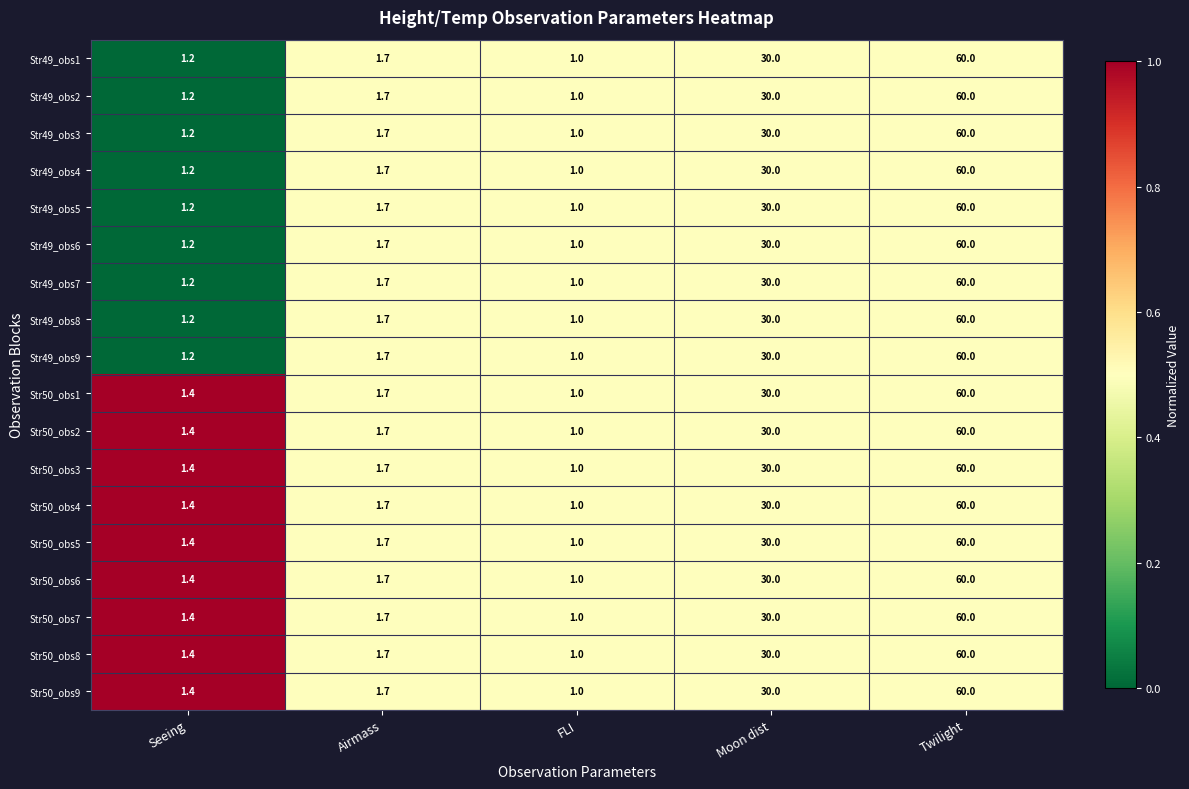

What is the total value across all series at Twilight?

1080.0